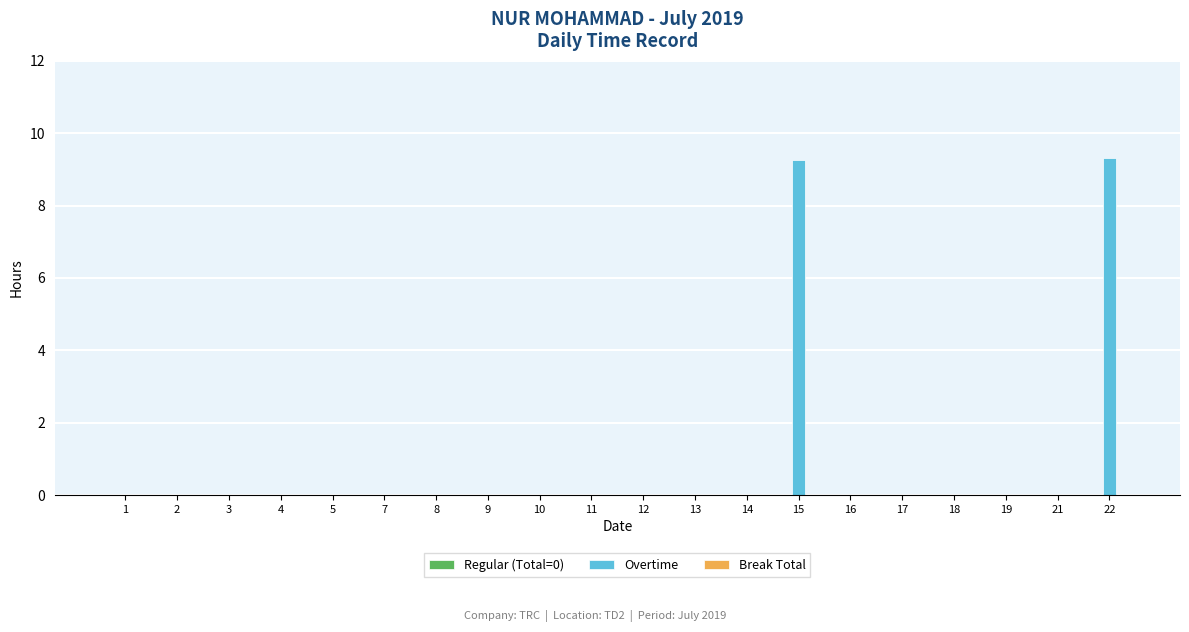

Between 3 and 22, which is larger?

22